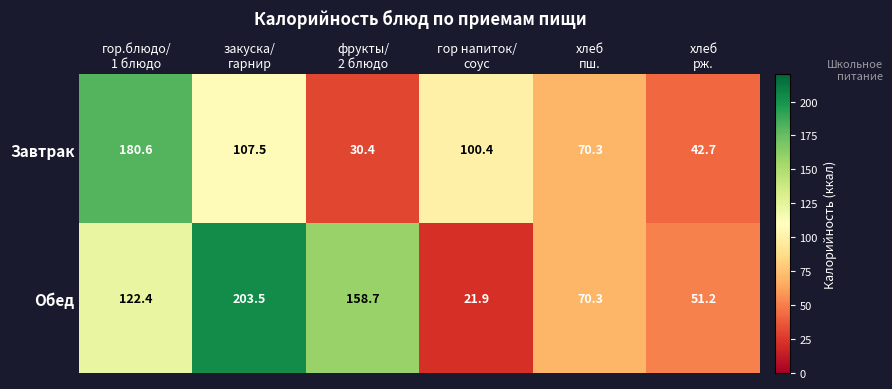

What is the difference between the highest and lowest values at закуска/
гарнир?

96.0